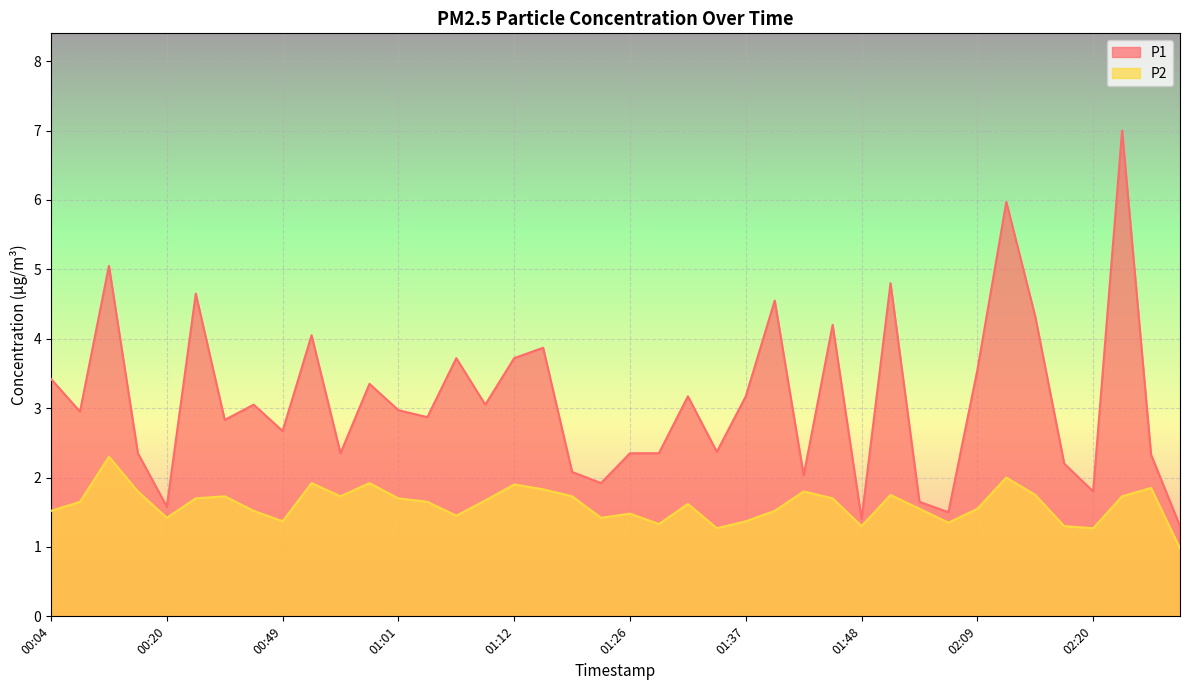

Which series has the widest spread of values?

P1